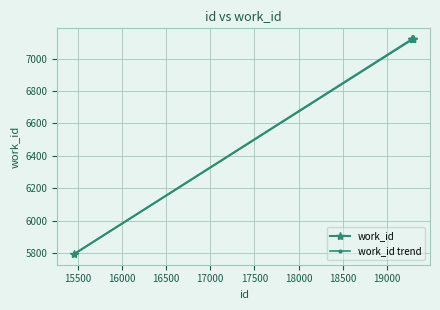

Reading right to left, extract all data points from this chart.

7120	7120	7120	7120	5796